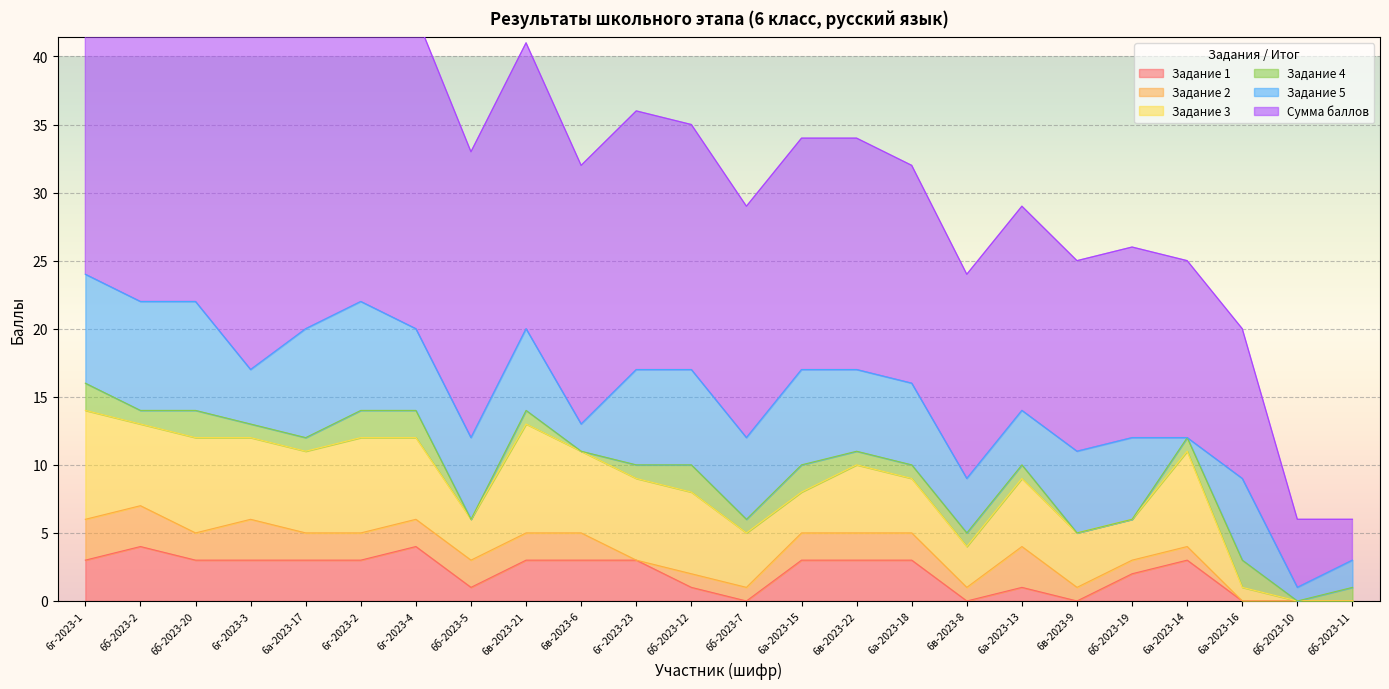

The value of Задание 1 at 6г-2023-23 is 3. True or false?

True